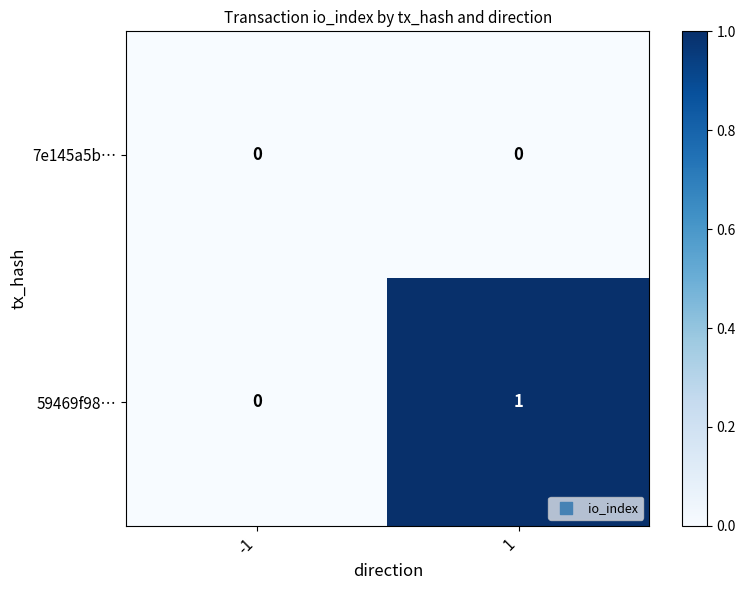

How many positive values does the 59469f98… series have?

1